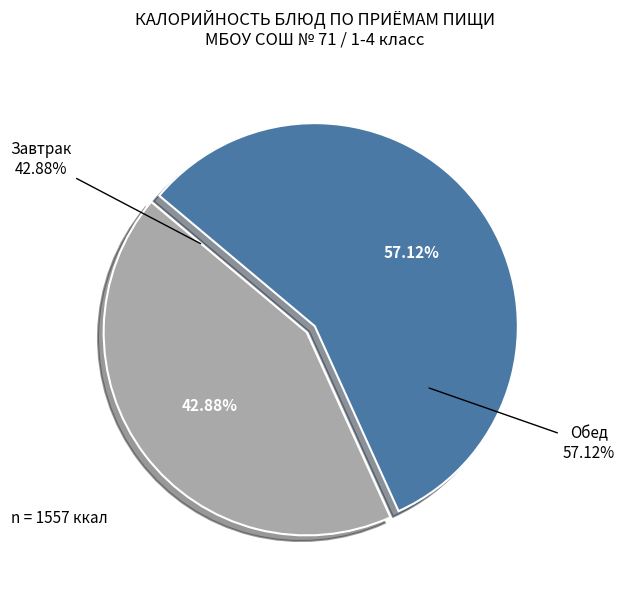

Is Компот из свежих яблок the majority of the pie?

No